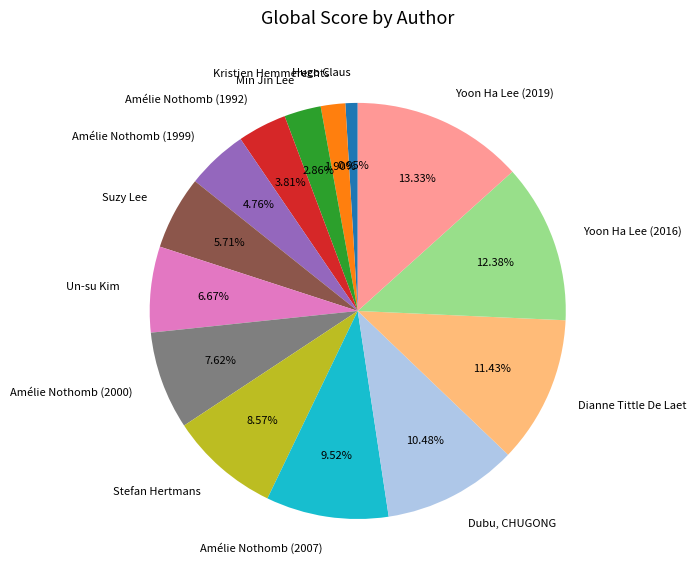

Count the number of slices in the pie.

14